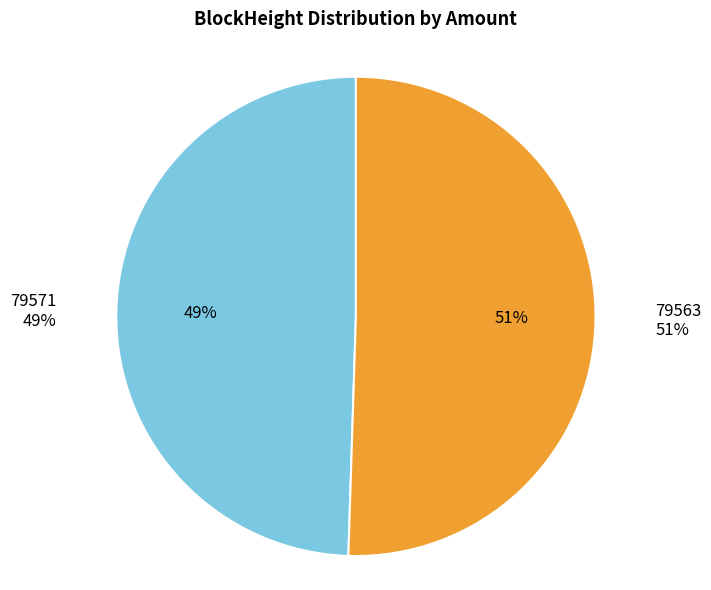

The 79563 slice represents 94% of the pie. True or false?

False